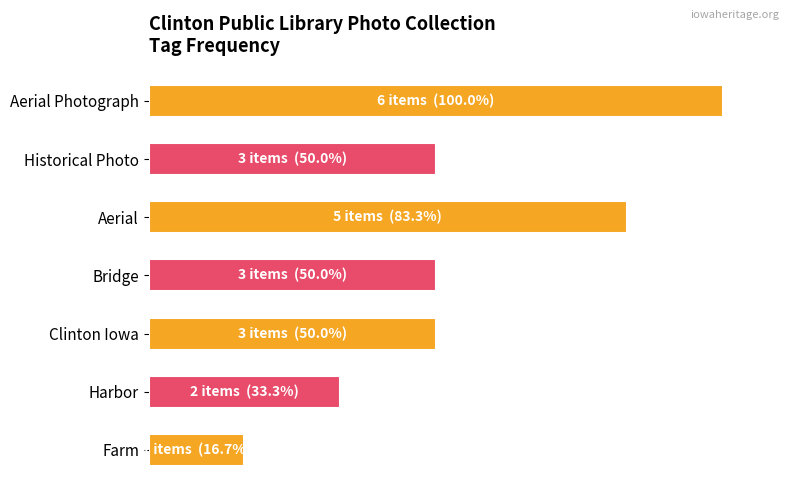

What is the difference between the maximum and second lowest values?

66.7